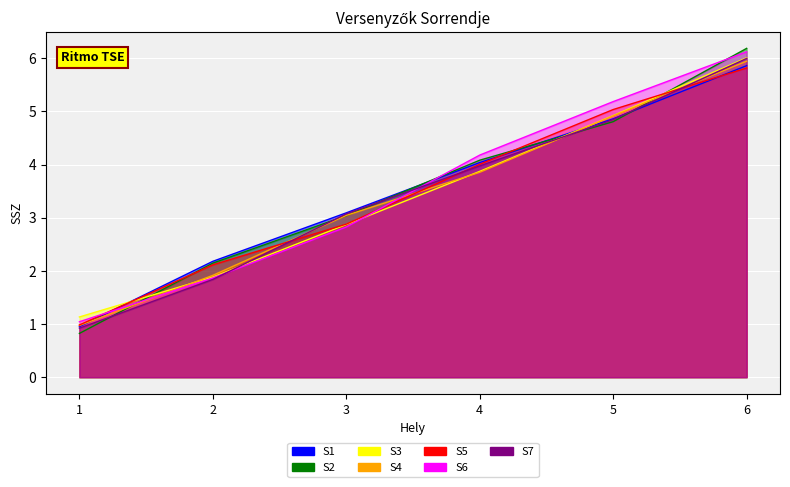

The value at 1 is 1.4. True or false?

False